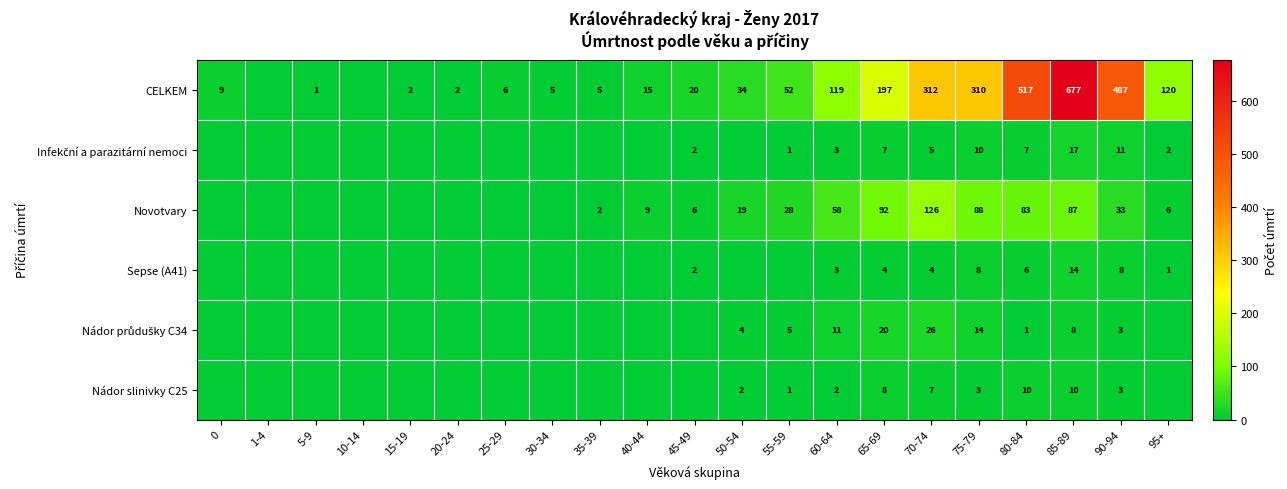

Is it true that Sepse (A41) equals 9 at 80-84?

False